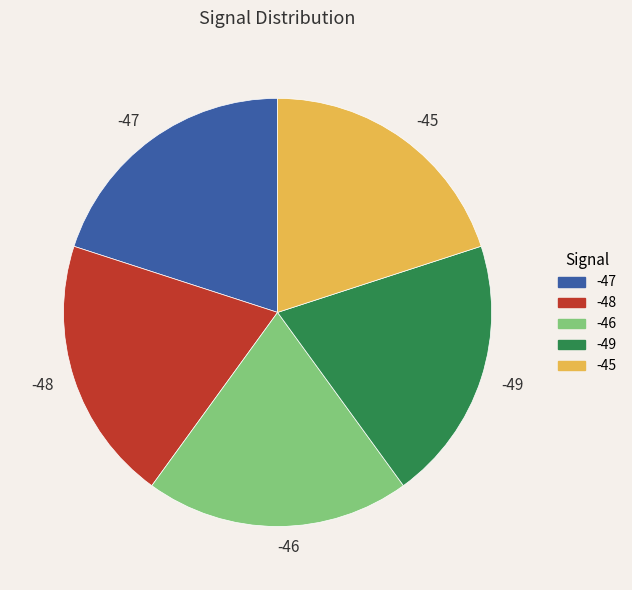

True or false: -48 accounts for 20% of the total.

True